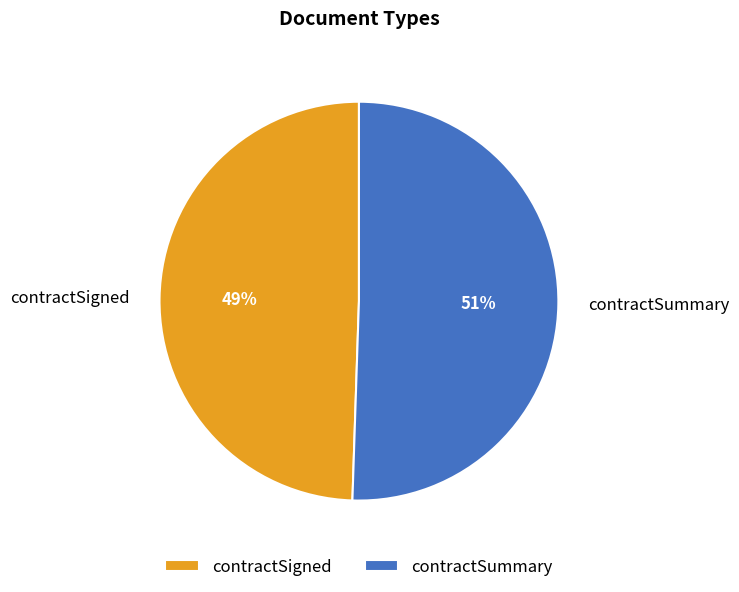

Does contractSummary account for over 50% of the chart?

Yes